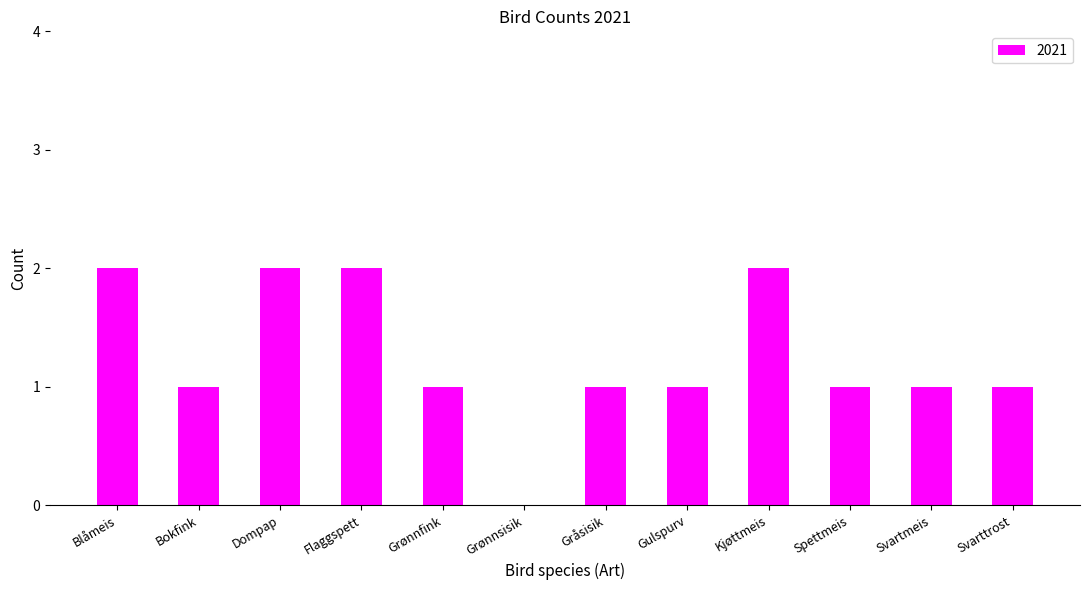

How many values are between 1 and 2?

11